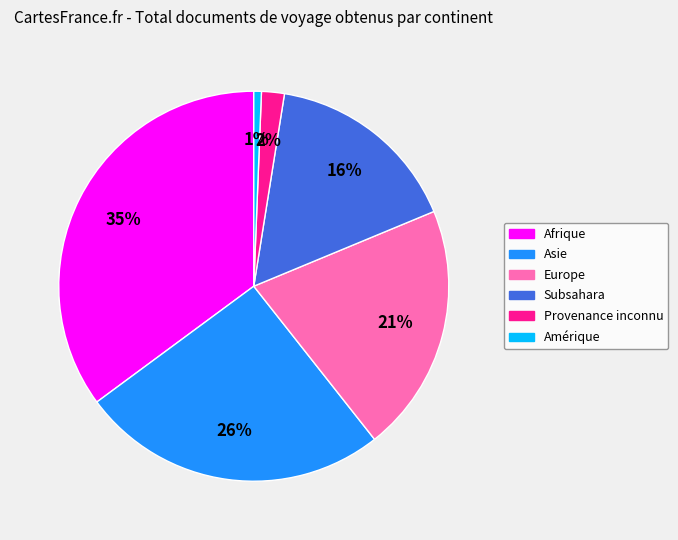

Between Asie and Subsahara, which is larger?

Asie